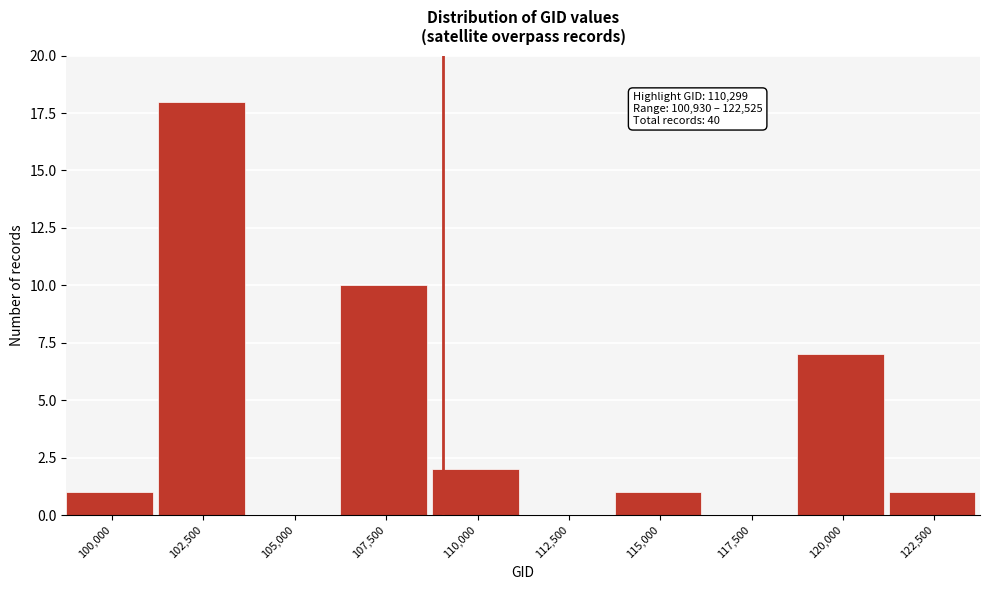

Reading left to right, transcribe all the data shown in this chart.

100,000=1	102,500=18	105,000=0	107,500=10	110,000=2	112,500=0	115,000=1	117,500=0	120,000=7	122,500=1